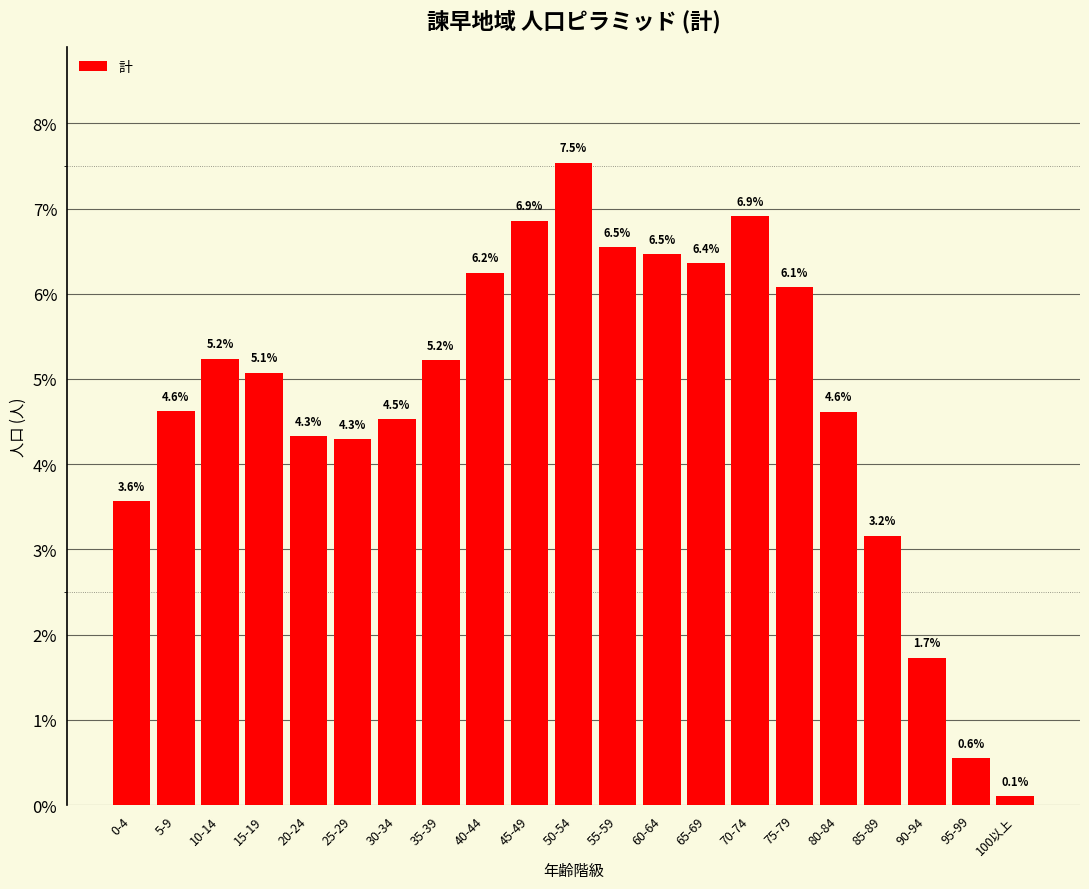

Reading left to right, what are all the values shown in this chart?

3.6	4.6	5.2	5.1	4.3	4.3	4.5	5.2	6.2	6.9	7.5	6.5	6.5	6.4	6.9	6.1	4.6	3.2	1.7	0.6	0.1